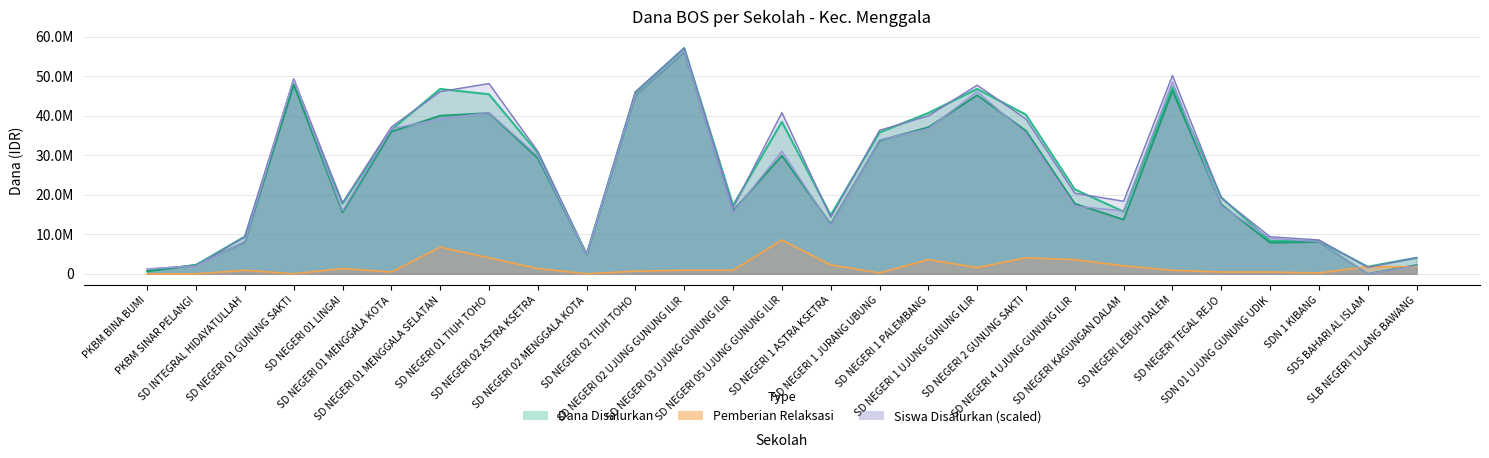

Reading left to right, extract all data points from this chart.

Dana Disalurkan: PKBM BINA BUMI=675000.0	PKBM SINAR PELANGI=2250000.0	SD INTEGRAL HIDAYATULLAH=9450000.0	SD NEGERI 01 GUNUNG SAKTI=47925000.0	SD NEGERI 01 LINGAI=17775000.0	SD NEGERI 01 MENGGALA KOTA=36450000.0	SD NEGERI 01 MENGGALA SELATAN=46800000.0	SD NEGERI 01 TIUH TOHO=45450000.0	SD NEGERI 02 ASTRA KSETRA=30600000.0	SD NEGERI 02 MENGGALA KOTA=4950000.0	SD NEGERI 02 TIUH TOHO=45900000.0	SD NEGERI 02 UJUNG GUNUNG ILIR=57150000.0	SD NEGERI 03 UJUNG GUNUNG ILIR=17325000.0	SD NEGERI 05 UJUNG GUNUNG ILIR=38475000.0	SD NEGERI 1 ASTRA KSETRA=14850000.0	SD NEGERI 1 JURANG UBUNG=35775000.0	SD NEGERI 1 PALEMBANG=40725000.0	SD NEGERI 1 UJUNG GUNUNG ILIR=46800000.0	SD NEGERI 2 GUNUNG SAKTI=40275000.0	SD NEGERI 4 UJUNG GUNUNG ILIR=21375000.0	SD NEGERI KAGUNGAN DALAM=15750000.0	SD NEGERI LEBUH DALEM=47250000.0	SD NEGERI TEGAL REJO=19350000.0	SDN 01 UJUNG GUNUNG UDIK=8325000.0	SDN 1 KIBANG=8325000.0	SDS BAHARI AL ISLAM=1800000.0	SLB NEGERI TULANG BAWANG=4050000.0
Dana Pemberian: PKBM BINA BUMI=675000.0	PKBM SINAR PELANGI=2250000.0	SD INTEGRAL HIDAYATULLAH=8100000.0	SD NEGERI 01 GUNUNG SAKTI=47925000.0	SD NEGERI 01 LINGAI=15525000.0	SD NEGERI 01 MENGGALA KOTA=36000000.0	SD NEGERI 01 MENGGALA SELATAN=40050000.0	SD NEGERI 01 TIUH TOHO=40725000.0	SD NEGERI 02 ASTRA KSETRA=29250000.0	SD NEGERI 02 MENGGALA KOTA=4950000.0	SD NEGERI 02 TIUH TOHO=45225000.0	SD NEGERI 02 UJUNG GUNUNG ILIR=56250000.0	SD NEGERI 03 UJUNG GUNUNG ILIR=15975000.0	SD NEGERI 05 UJUNG GUNUNG ILIR=29925000.0	SD NEGERI 1 ASTRA KSETRA=12600000.0	SD NEGERI 1 JURANG UBUNG=33750000.0	SD NEGERI 1 PALEMBANG=37125000.0	SD NEGERI 1 UJUNG GUNUNG ILIR=45225000.0	SD NEGERI 2 GUNUNG SAKTI=36225000.0	SD NEGERI 4 UJUNG GUNUNG ILIR=17775000.0	SD NEGERI KAGUNGAN DALAM=13725000.0	SD NEGERI LEBUH DALEM=46350000.0	SD NEGERI TEGAL REJO=17550000.0	SDN 01 UJUNG GUNUNG UDIK=7875000.0	SDN 1 KIBANG=8100000.0	SDS BAHARI AL ISLAM=0.0	SLB NEGERI TULANG BAWANG=2250000.0
Siswa Disalurkan: PKBM BINA BUMI=1224642.9	PKBM SINAR PELANGI=2041071.4	SD INTEGRAL HIDAYATULLAH=9388928.6	SD NEGERI 01 GUNUNG SAKTI=49393928.6	SD NEGERI 01 LINGAI=17961428.6	SD NEGERI 01 MENGGALA KOTA=37147500.0	SD NEGERI 01 MENGGALA SELATAN=46128214.3	SD NEGERI 01 TIUH TOHO=48169285.7	SD NEGERI 02 ASTRA KSETRA=31024285.7	SD NEGERI 02 MENGGALA KOTA=4898571.4	SD NEGERI 02 TIUH TOHO=46128214.3	SD NEGERI 02 UJUNG GUNUNG ILIR=57150000.0	SD NEGERI 03 UJUNG GUNUNG ILIR=16736785.7	SD NEGERI 05 UJUNG GUNUNG ILIR=40821428.6	SD NEGERI 1 ASTRA KSETRA=14287500.0	SD NEGERI 1 JURANG UBUNG=36331071.4	SD NEGERI 1 PALEMBANG=40005000.0	SD NEGERI 1 UJUNG GUNUNG ILIR=47761071.4	SD NEGERI 2 GUNUNG SAKTI=39188571.4	SD NEGERI 4 UJUNG GUNUNG ILIR=20410714.3	SD NEGERI KAGUNGAN DALAM=18369642.9	SD NEGERI LEBUH DALEM=50210357.1	SD NEGERI TEGAL REJO=19186071.4	SDN 01 UJUNG GUNUNG UDIK=9388928.6	SDN 1 KIBANG=8572500.0	SDS BAHARI AL ISLAM=1632857.1	SLB NEGERI TULANG BAWANG=4082142.9
Pemberian Relaksasi: PKBM BINA BUMI=0.0	PKBM SINAR PELANGI=0.0	SD INTEGRAL HIDAYATULLAH=900000.0	SD NEGERI 01 GUNUNG SAKTI=0.0	SD NEGERI 01 LINGAI=1350000.0	SD NEGERI 01 MENGGALA KOTA=450000.0	SD NEGERI 01 MENGGALA SELATAN=6750000.0	SD NEGERI 01 TIUH TOHO=4050000.0	SD NEGERI 02 ASTRA KSETRA=1350000.0	SD NEGERI 02 MENGGALA KOTA=0.0	SD NEGERI 02 TIUH TOHO=675000.0	SD NEGERI 02 UJUNG GUNUNG ILIR=900000.0	SD NEGERI 03 UJUNG GUNUNG ILIR=900000.0	SD NEGERI 05 UJUNG GUNUNG ILIR=8550000.0	SD NEGERI 1 ASTRA KSETRA=2250000.0	SD NEGERI 1 JURANG UBUNG=225000.0	SD NEGERI 1 PALEMBANG=3600000.0	SD NEGERI 1 UJUNG GUNUNG ILIR=1575000.0	SD NEGERI 2 GUNUNG SAKTI=4050000.0	SD NEGERI 4 UJUNG GUNUNG ILIR=3600000.0	SD NEGERI KAGUNGAN DALAM=2025000.0	SD NEGERI LEBUH DALEM=900000.0	SD NEGERI TEGAL REJO=450000.0	SDN 01 UJUNG GUNUNG UDIK=450000.0	SDN 1 KIBANG=225000.0	SDS BAHARI AL ISLAM=1800000.0	SLB NEGERI TULANG BAWANG=1800000.0
Siswa Pemberian: PKBM BINA BUMI=1224642.9	PKBM SINAR PELANGI=2041071.4	SD INTEGRAL HIDAYATULLAH=8164285.7	SD NEGERI 01 GUNUNG SAKTI=49393928.6	SD NEGERI 01 LINGAI=15920357.1	SD NEGERI 01 MENGGALA KOTA=36739285.7	SD NEGERI 01 MENGGALA SELATAN=39188571.4	SD NEGERI 01 TIUH TOHO=40821428.6	SD NEGERI 02 ASTRA KSETRA=29799642.9	SD NEGERI 02 MENGGALA KOTA=4898571.4	SD NEGERI 02 TIUH TOHO=45311785.7	SD NEGERI 02 UJUNG GUNUNG ILIR=56333571.4	SD NEGERI 03 UJUNG GUNUNG ILIR=15512142.9	SD NEGERI 05 UJUNG GUNUNG ILIR=31024285.7	SD NEGERI 1 ASTRA KSETRA=12246428.6	SD NEGERI 1 JURANG UBUNG=33881785.7	SD NEGERI 1 PALEMBANG=36739285.7	SD NEGERI 1 UJUNG GUNUNG ILIR=46128214.3	SD NEGERI 2 GUNUNG SAKTI=35514642.9	SD NEGERI 4 UJUNG GUNUNG ILIR=17145000.0	SD NEGERI KAGUNGAN DALAM=15920357.1	SD NEGERI LEBUH DALEM=48577500.0	SD NEGERI TEGAL REJO=17145000.0	SDN 01 UJUNG GUNUNG UDIK=8980714.3	SDN 1 KIBANG=8164285.7	SDS BAHARI AL ISLAM=0.0	SLB NEGERI TULANG BAWANG=2041071.4